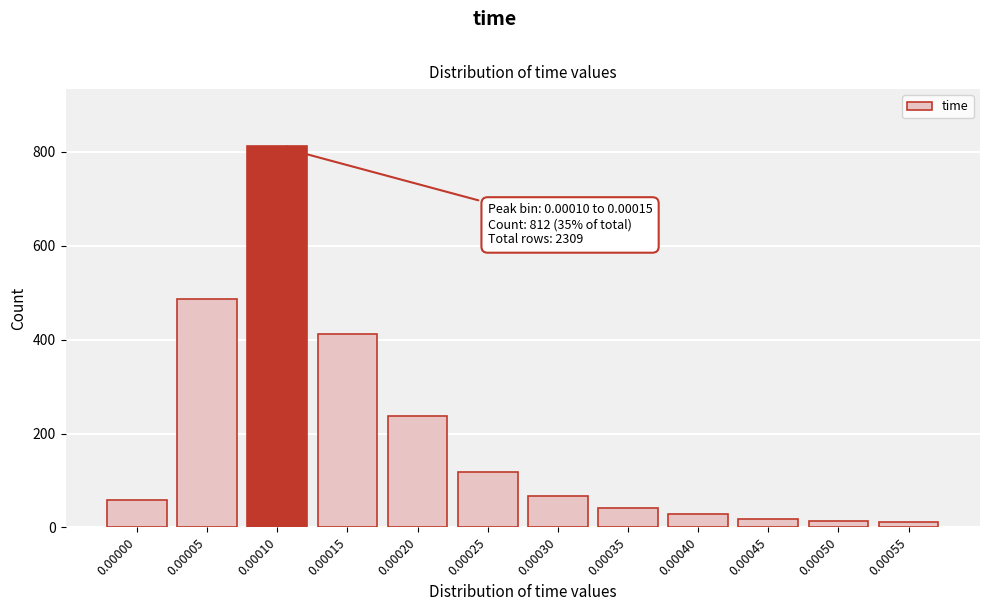

What is the ratio of the value at 0.00015 to the value at 0.00045?

21.7